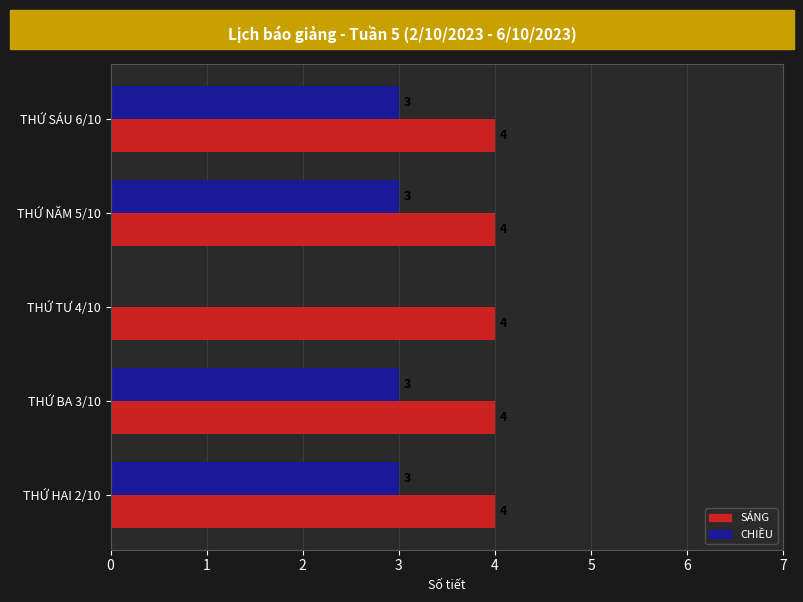

Is the value of CHIỀU at THỨ BA 3/10 greater than the value of SÁNG at THỨ SÁU 6/10?

No